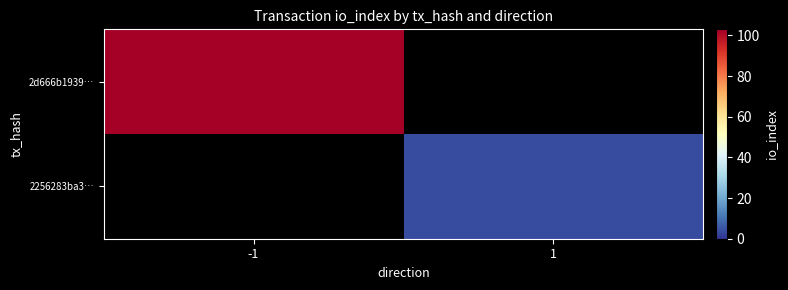

Rank the series by their maximum value, from lowest to highest.

2256283ba3…, 2d666b1939…